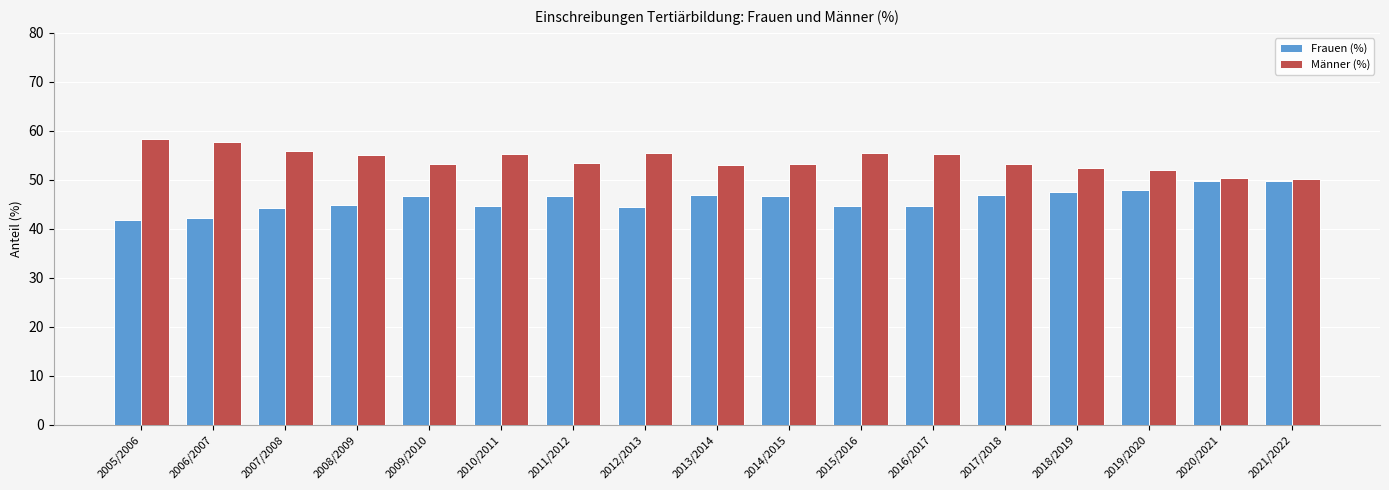

How many values in the Frauen (%) series exceed 46?

9